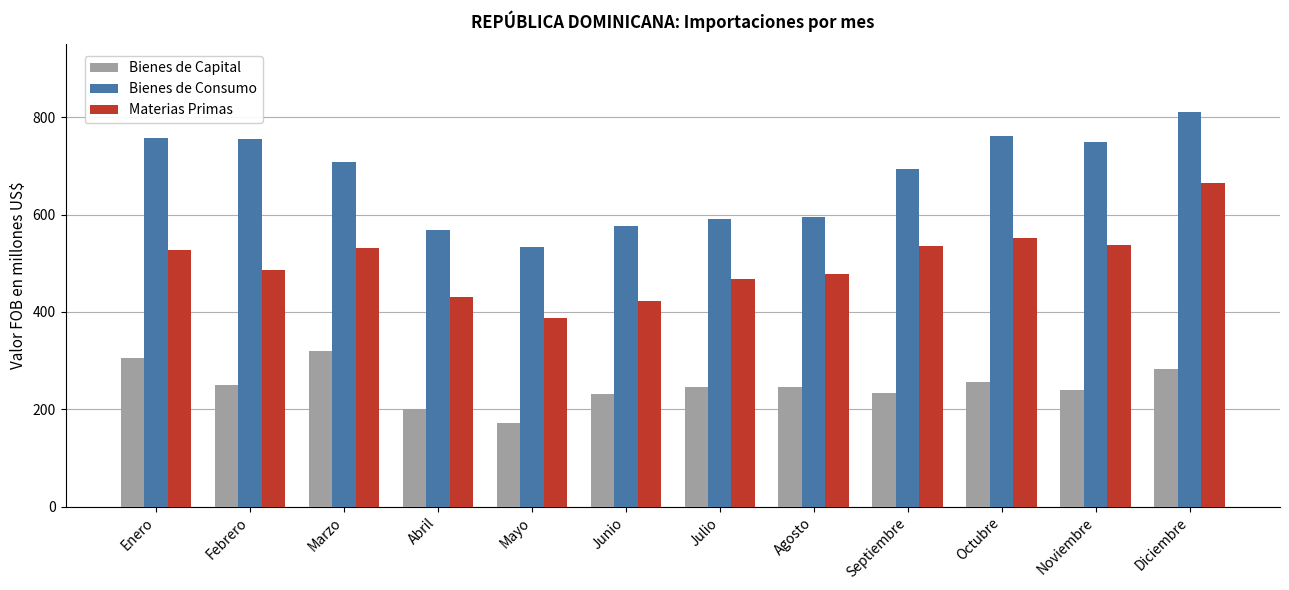

What is the lowest value of the Bienes de Consumo series?

533.4